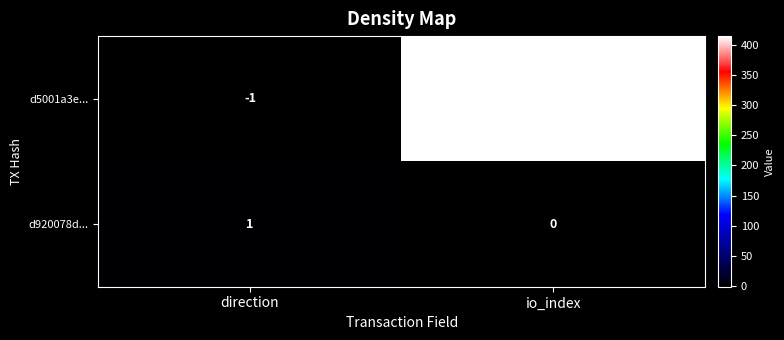

Which category has the lowest value across all series?

direction